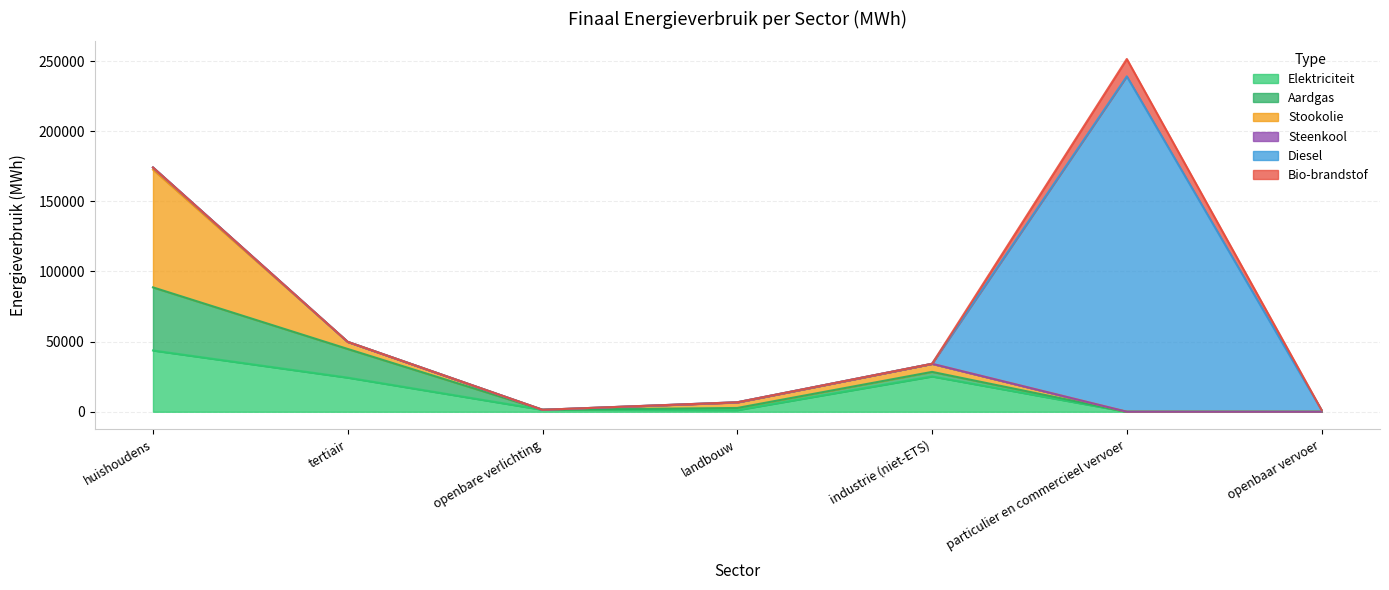

In Aardgas, how many points are higher than both neighbors (excluding endpoints)?

1